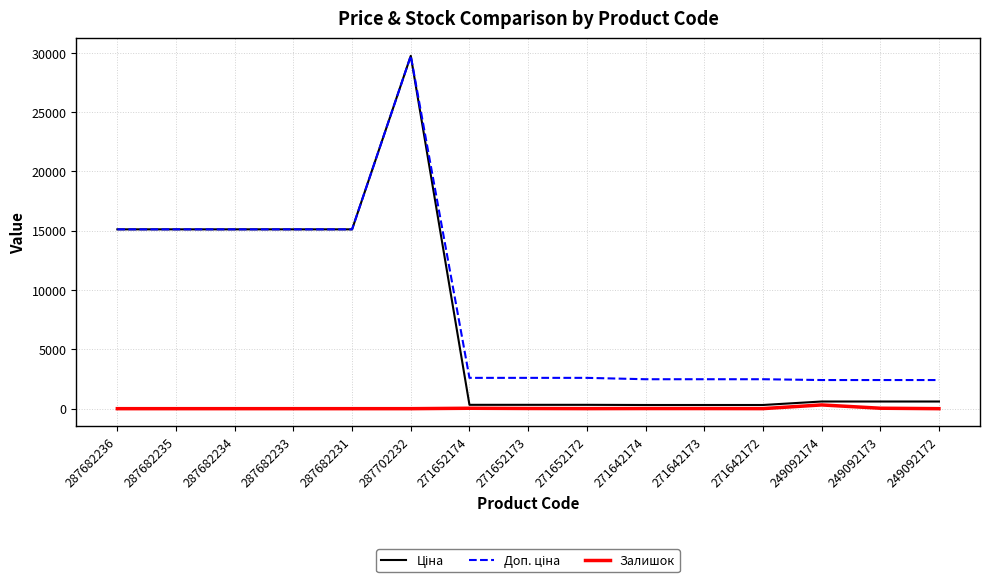

What is the spread (max minus min) of values at 287682236?

15120.0